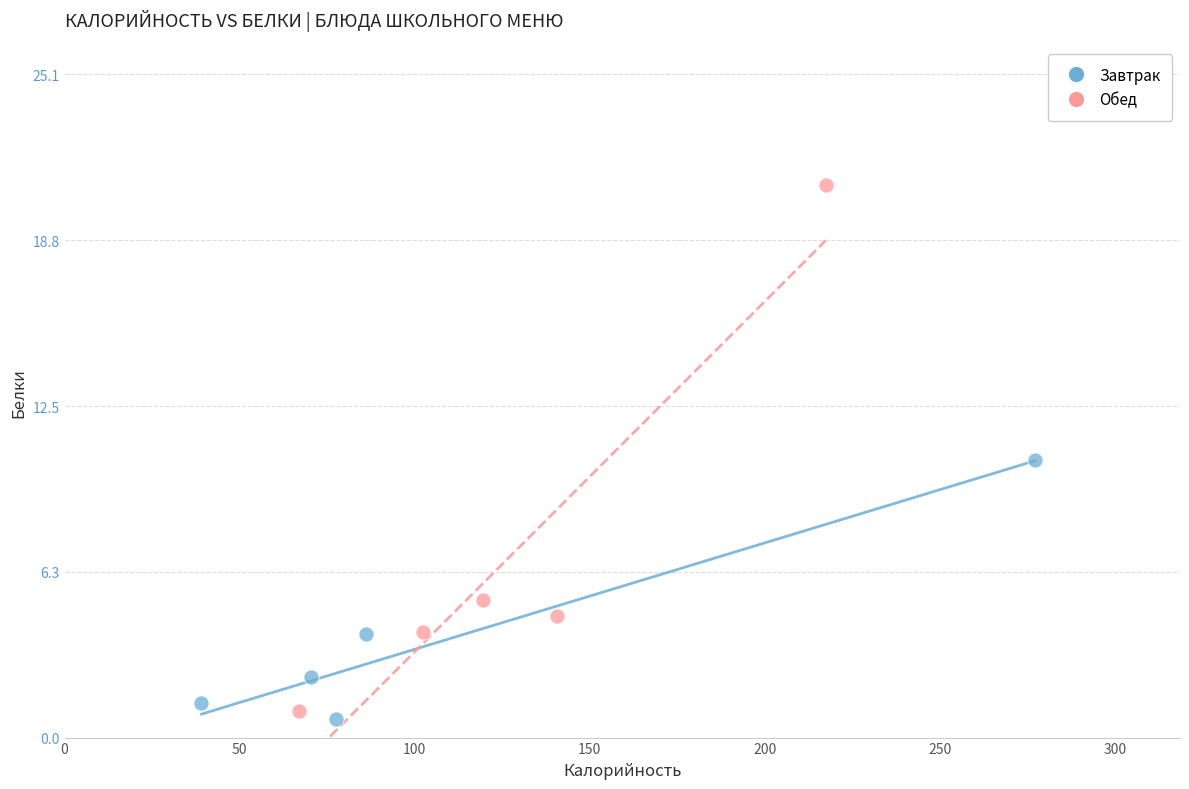

What are all the series names shown in the legend?

Завтрак, Обед